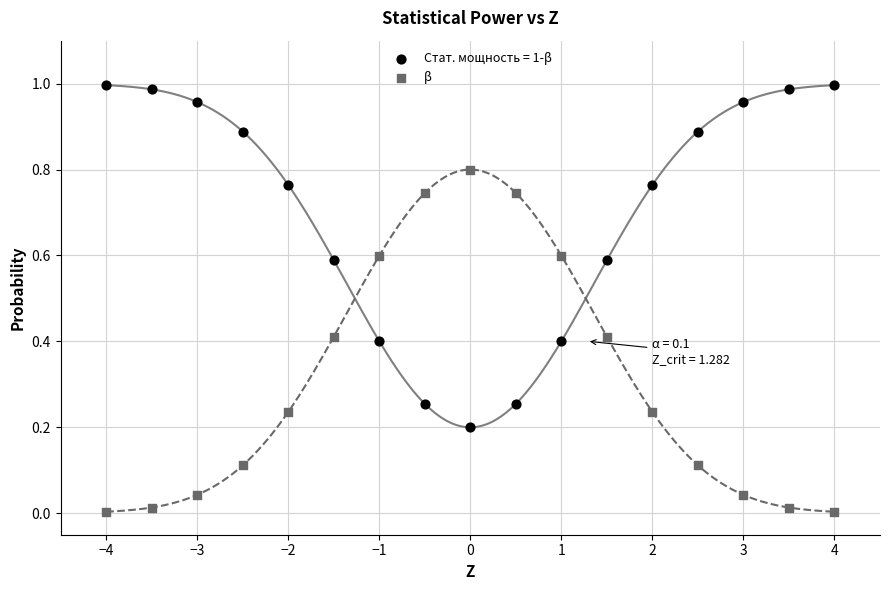

Which series contains the highest Y value?

Стат. мощность = 1-β